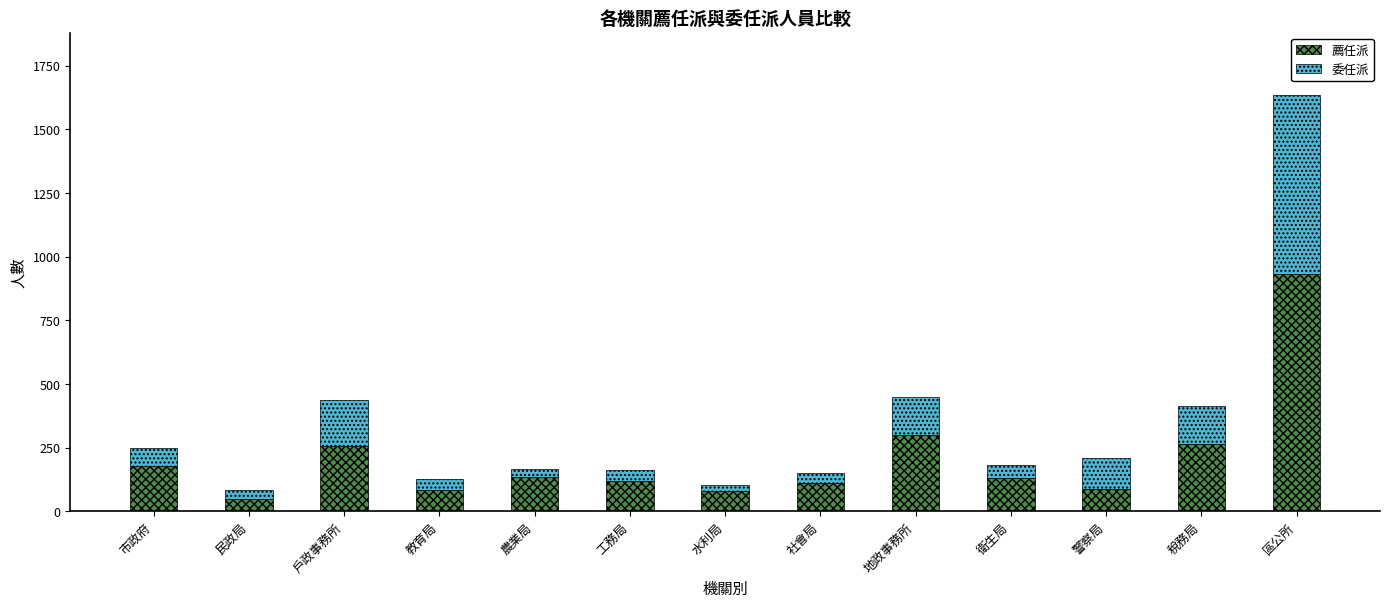

What is the total value across all series at 工務局?

161